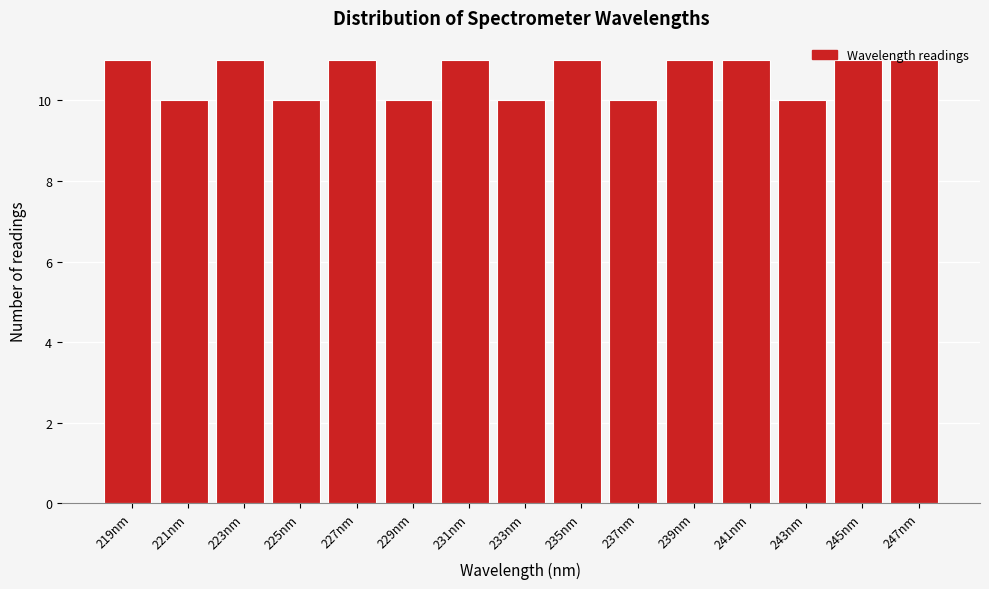

How tall is the bar that spans 232 to 234 on the x-axis? Neither the bar edges nor the heights are printed on the chart, so give them approximately, as read against the axes.

10